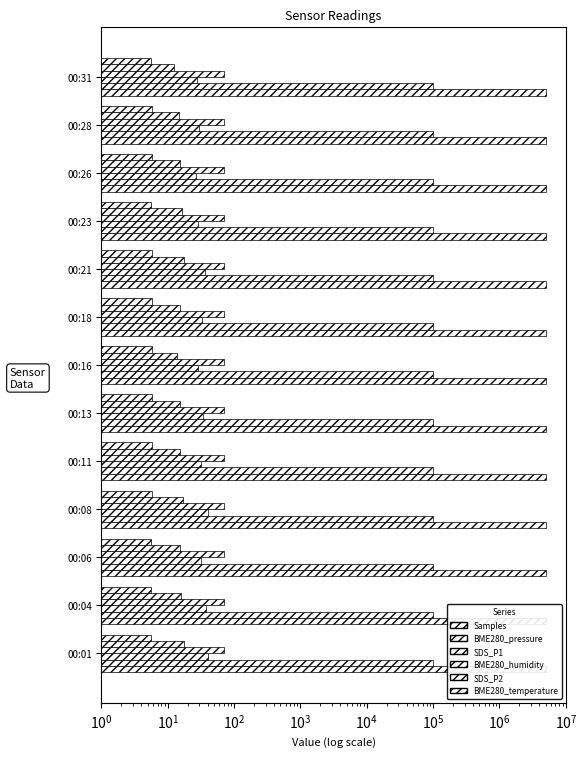

What is the label of the 10th bar from the right?

$\mathdefault{10^{2}}$